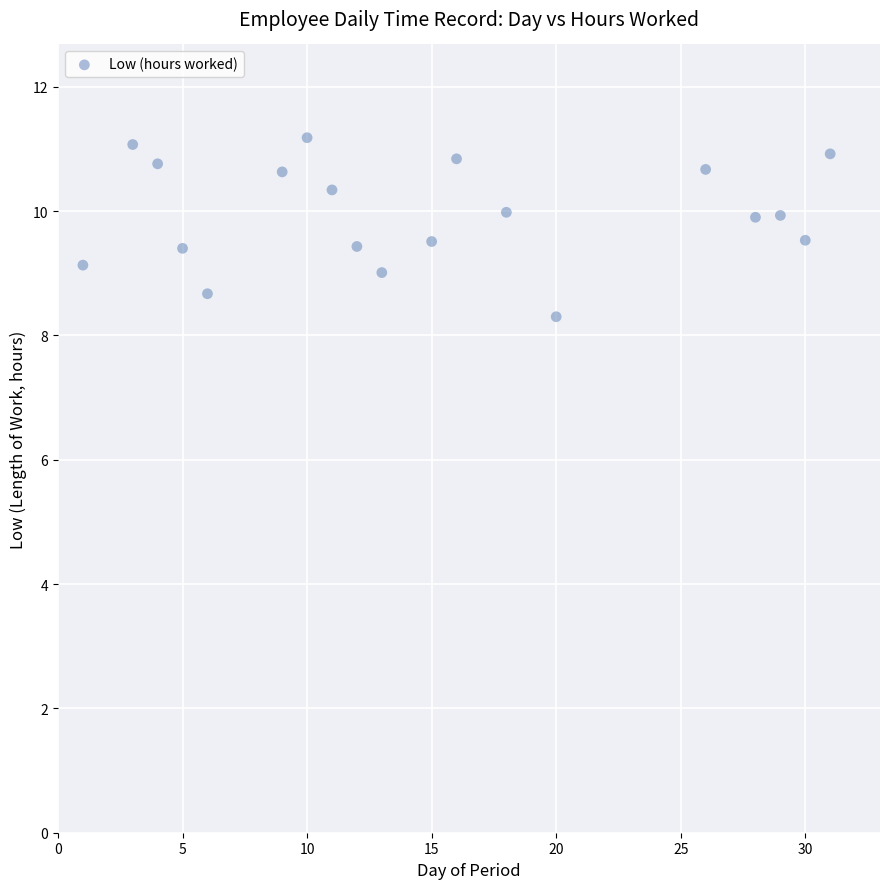

What is the range of X values (max minus min)?

30.0